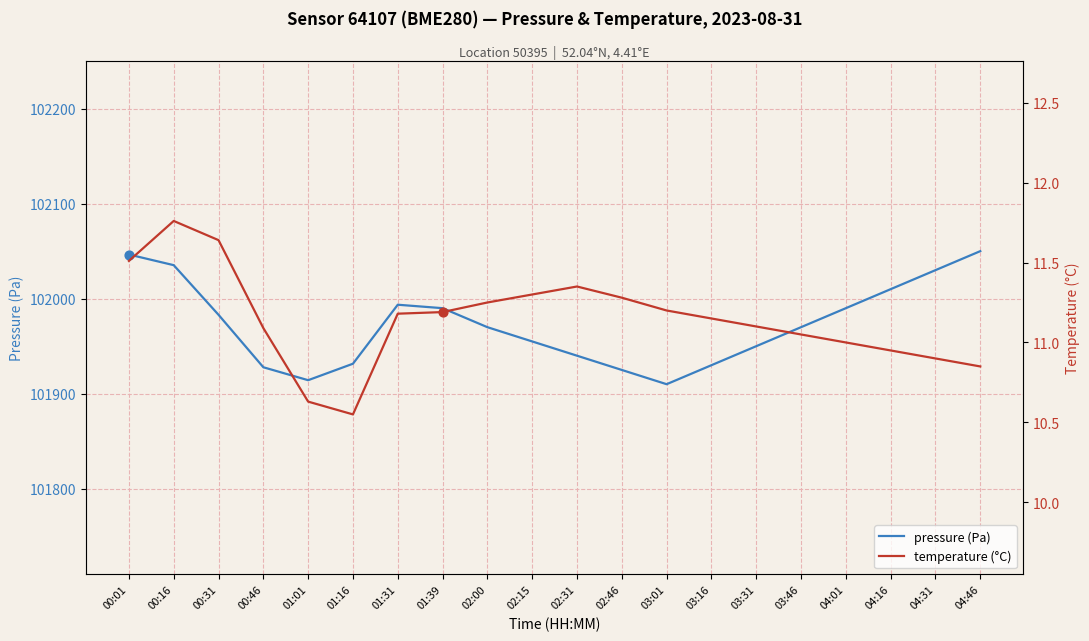

Which series has the largest total across all categories?

pressure (Pa)